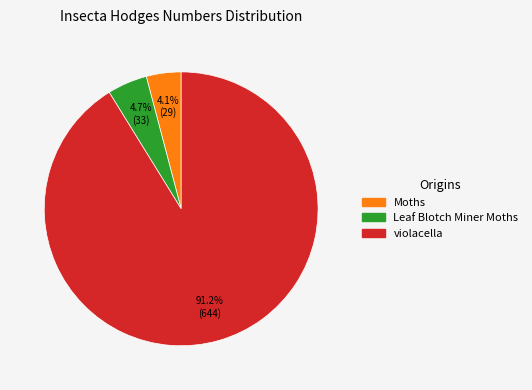

Does any single category account for the majority?

Yes